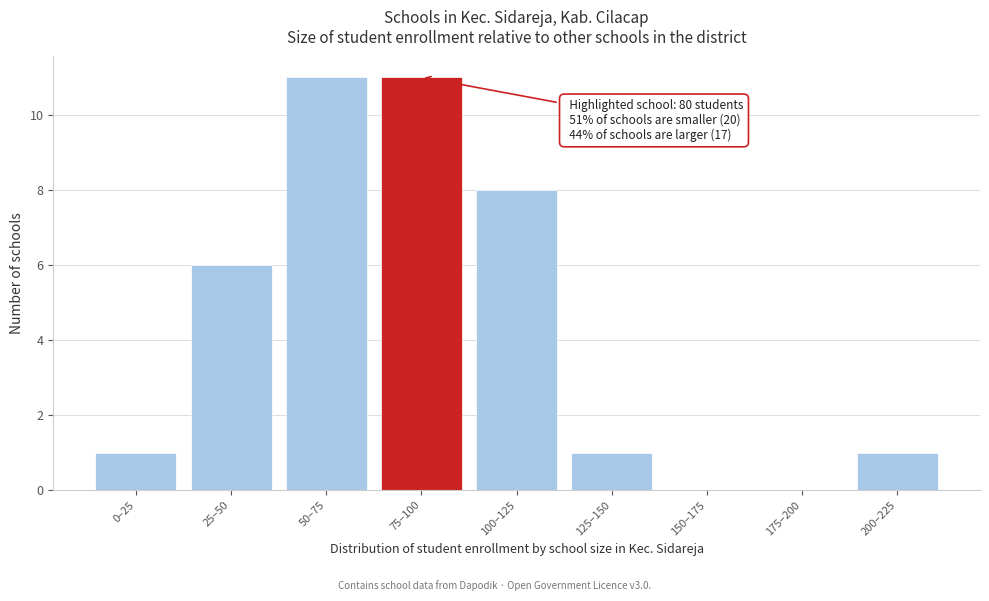

Reading right to left, transcribe all the data shown in this chart.

200–225=1	175–200=0	150–175=0	125–150=1	100–125=8	75–100=11	50–75=11	25–50=6	0–25=1